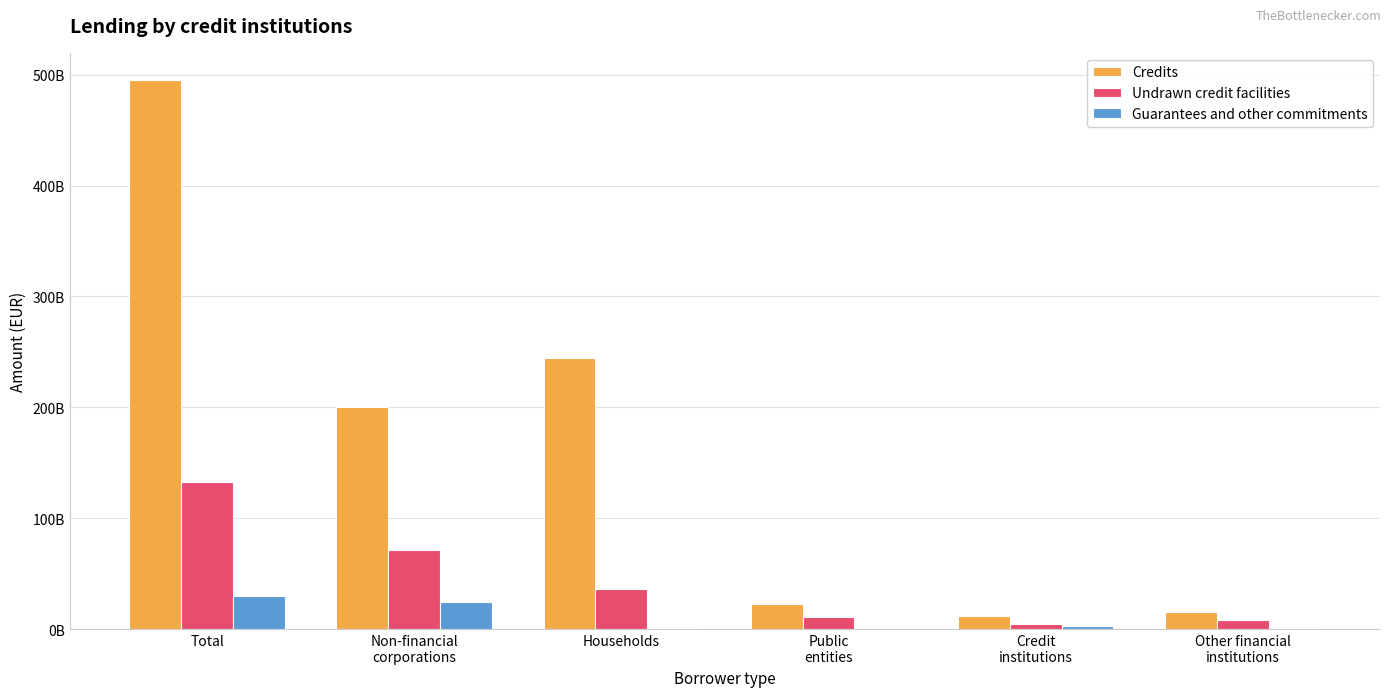

Between Public
entities and Credit
institutions, which series saw the biggest shift?

Credits